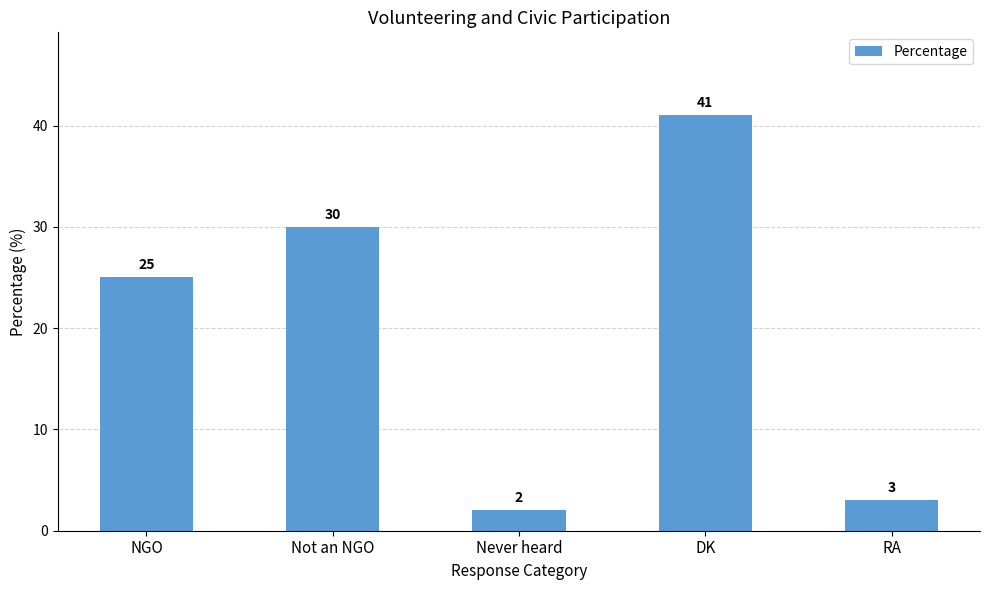

The value at Not an NGO is 19. True or false?

False